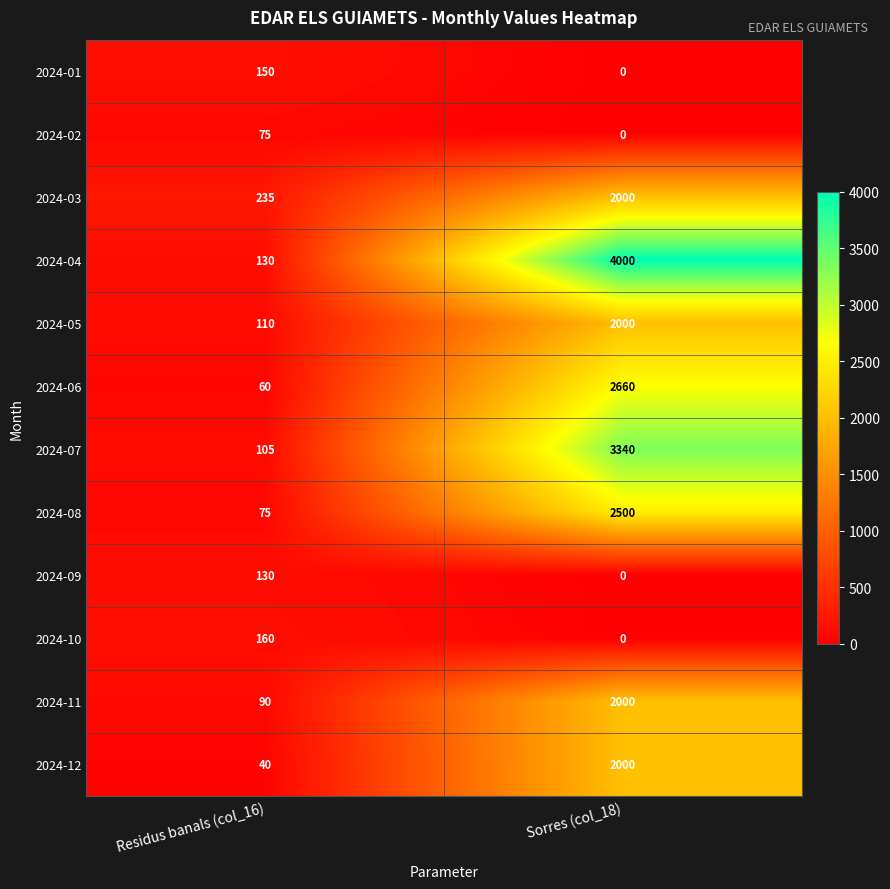

Where is 2024-08 nearest to the value 1287?

Residus banals (col_16)